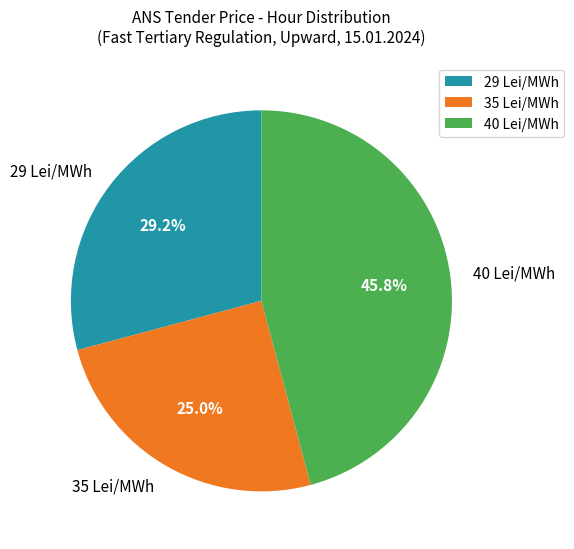

Is there a majority slice in this chart?

No